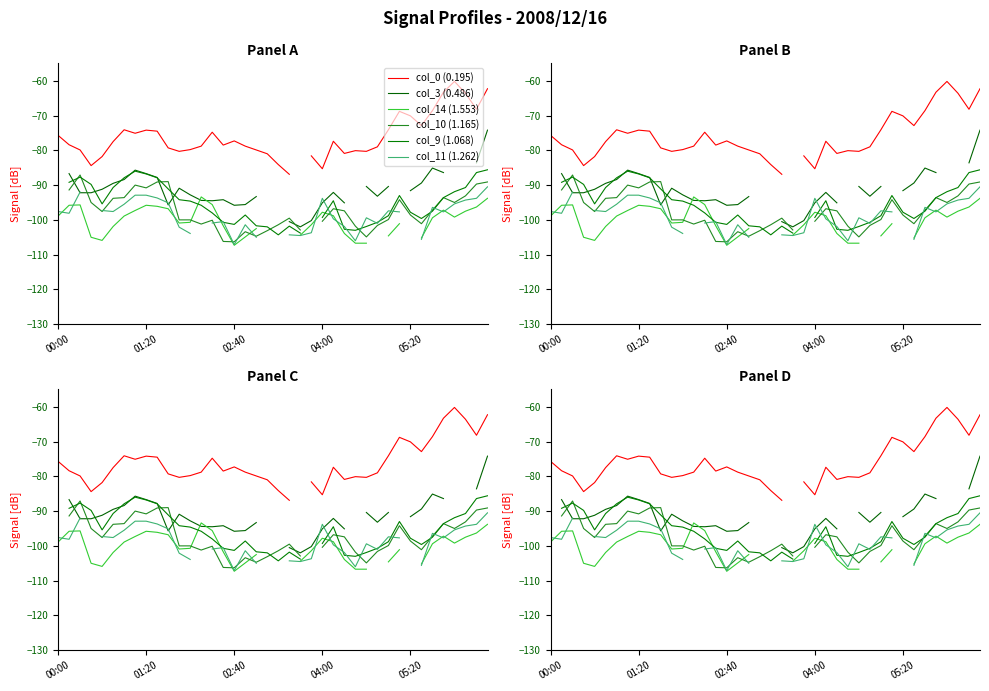

How many data points in col_9 (1.068) are above -97?

20